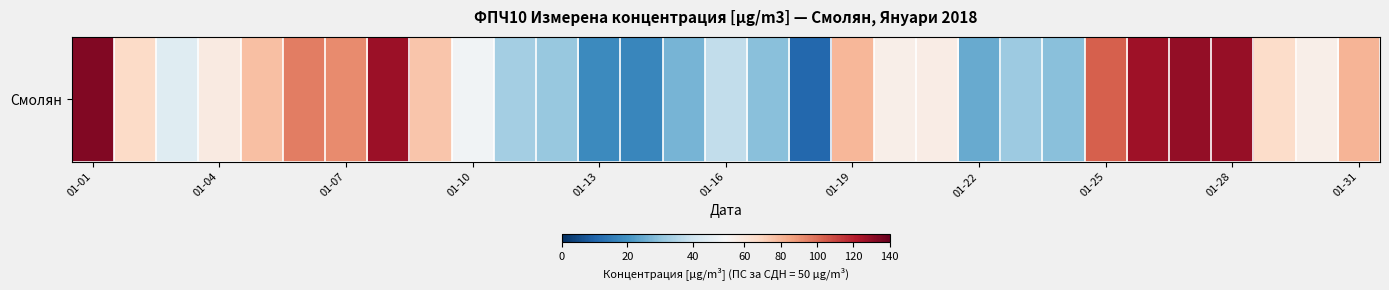

What is the sum of all values?

1991.1